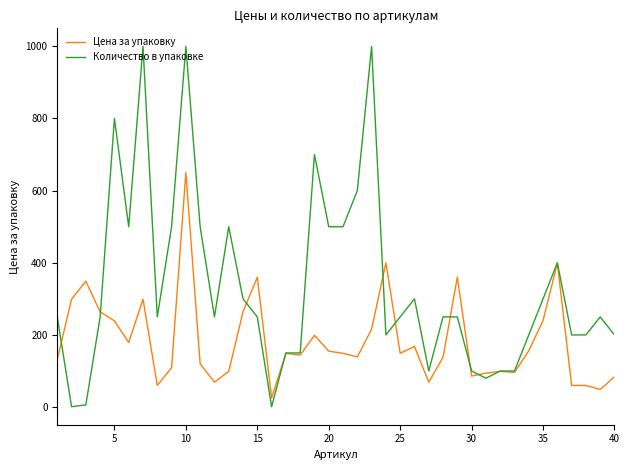

How many series are shown in this chart?

2